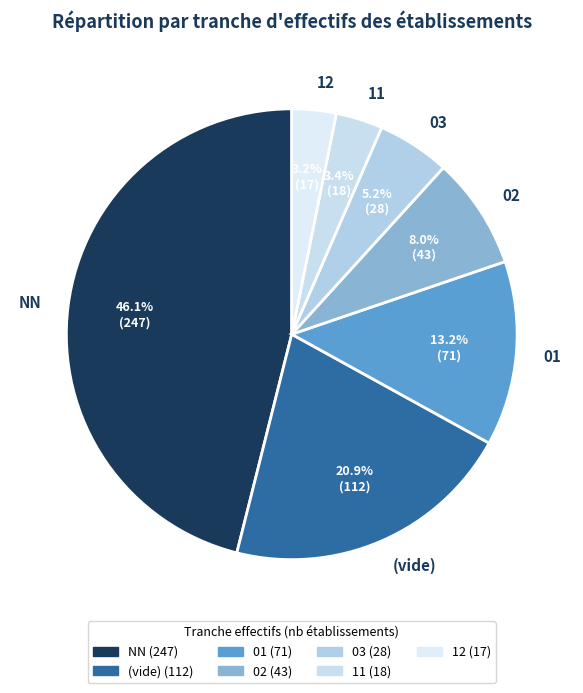

Combined, do 02 and 03 account for over 50%?

No